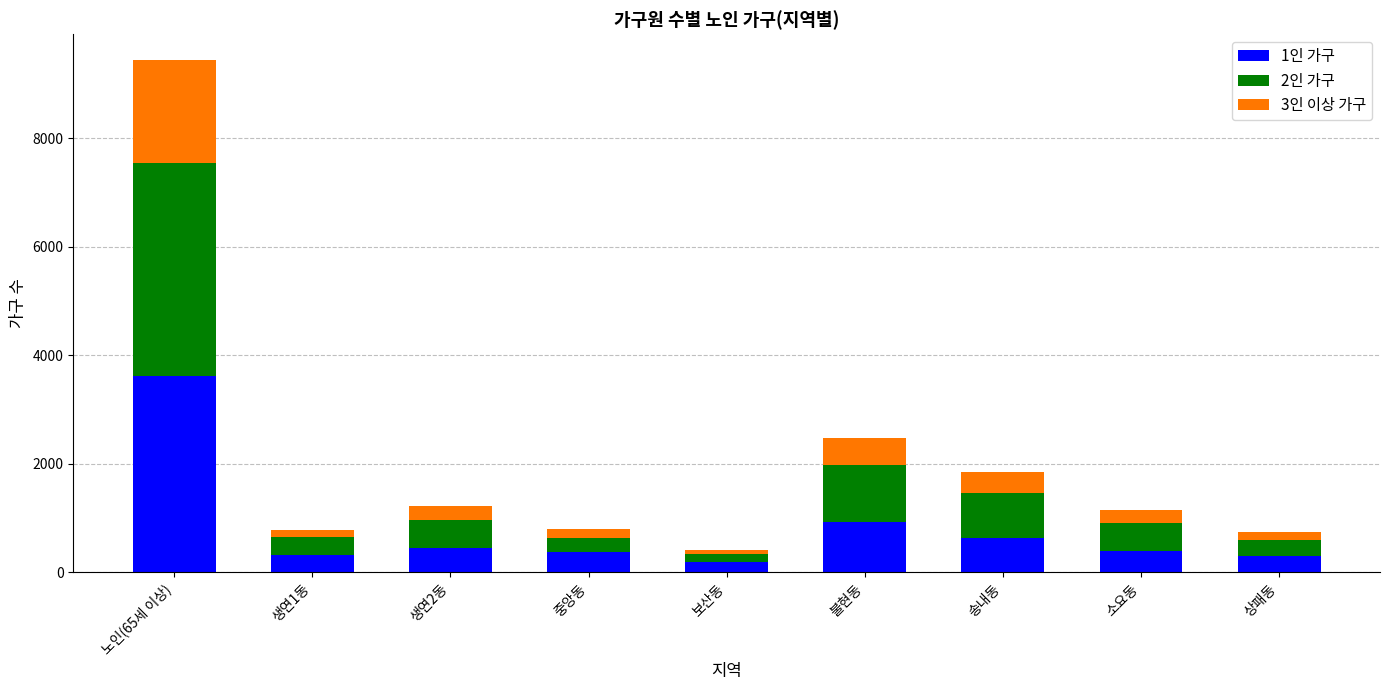

At which category is the sum across all series the highest?

노인(65세 이상)